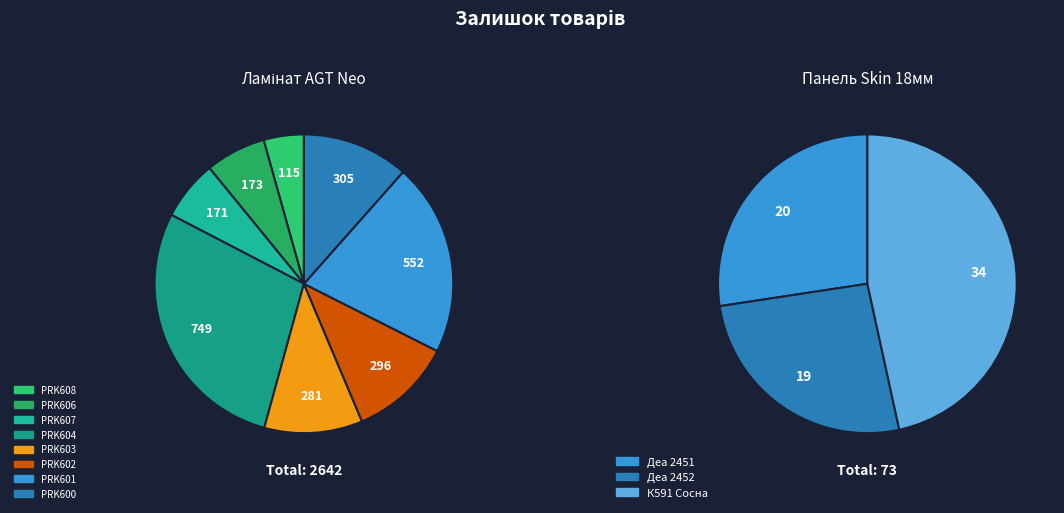

To the nearest percent, what portion does PRK604 represent?

28%